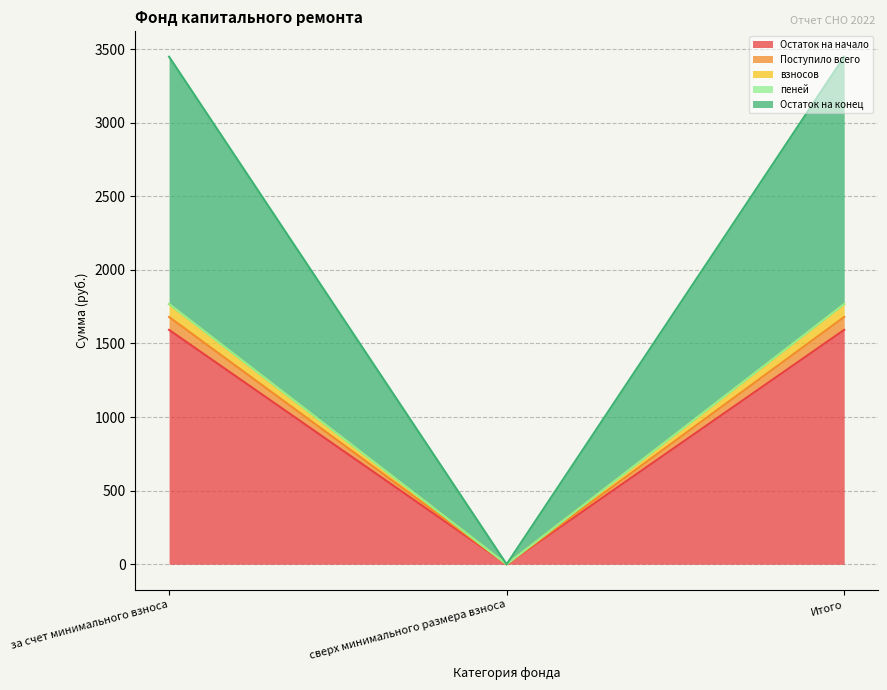

Reading left to right, what are all the values shown in this chart?

Остаток на начало: за счет минимального взноса=1592.3	сверх минимального размера взноса=0.0	Итого=1592.3
Поступило всего: за счет минимального взноса=1680.1	сверх минимального размера взноса=0.0	Итого=1680.1
взносов: за счет минимального взноса=1767.2	сверх минимального размера взноса=0.0	Итого=1767.2
пеней: за счет минимального взноса=1767.8	сверх минимального размера взноса=0.0	Итого=1767.8
Остаток на конец: за счет минимального взноса=3447.9	сверх минимального размера взноса=0.0	Итого=3447.9